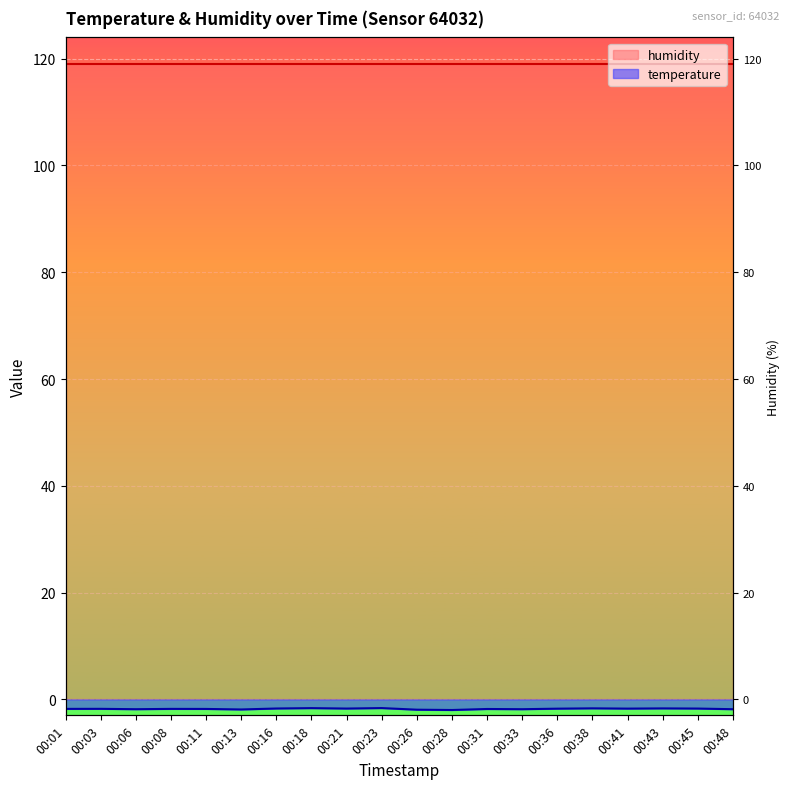

Does the chart display data point markers on the line(s)?

No